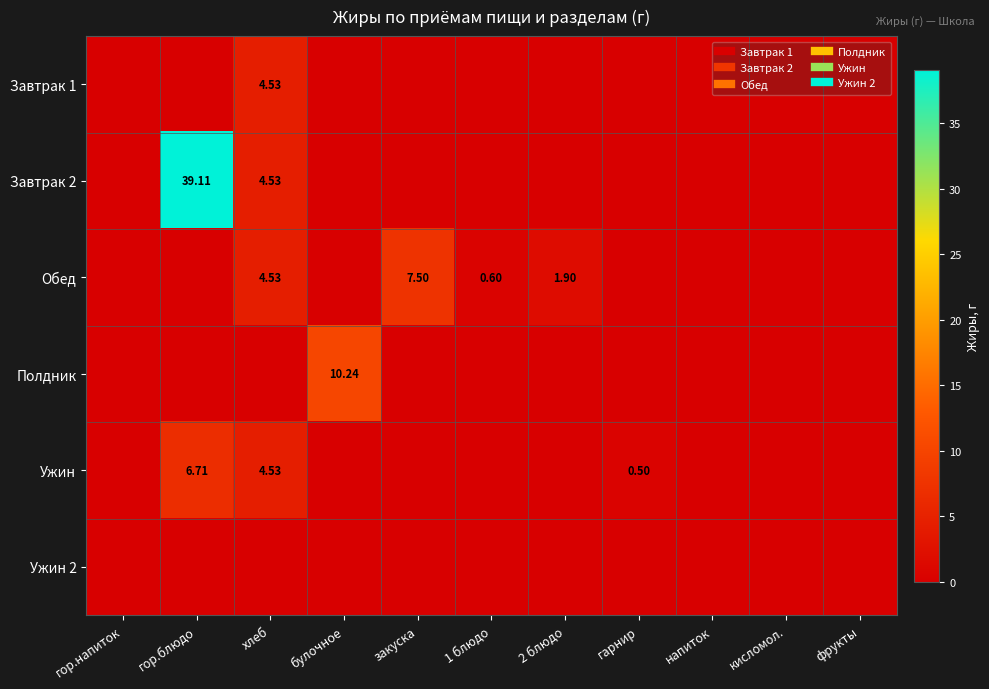

What is the difference between the second highest and minimum values in the Ужин series?

4.5